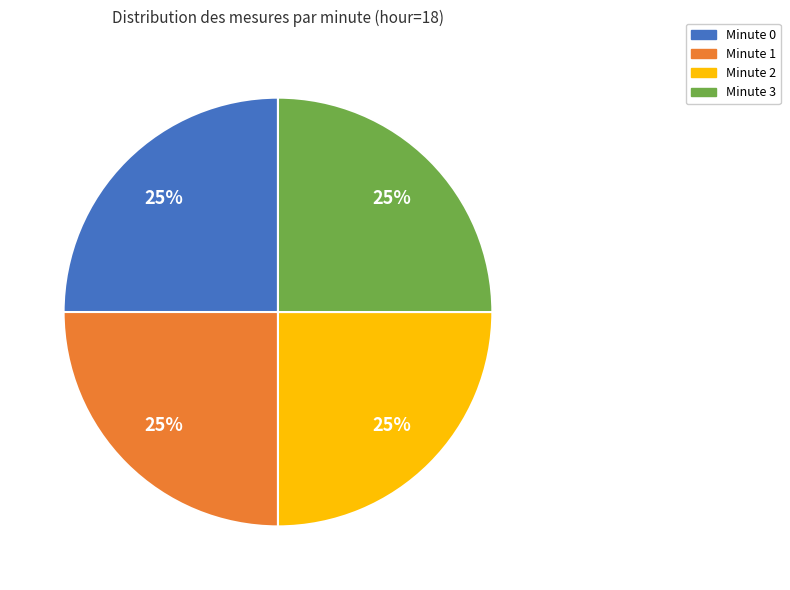

To the nearest percent, what is the average slice percentage?

25%